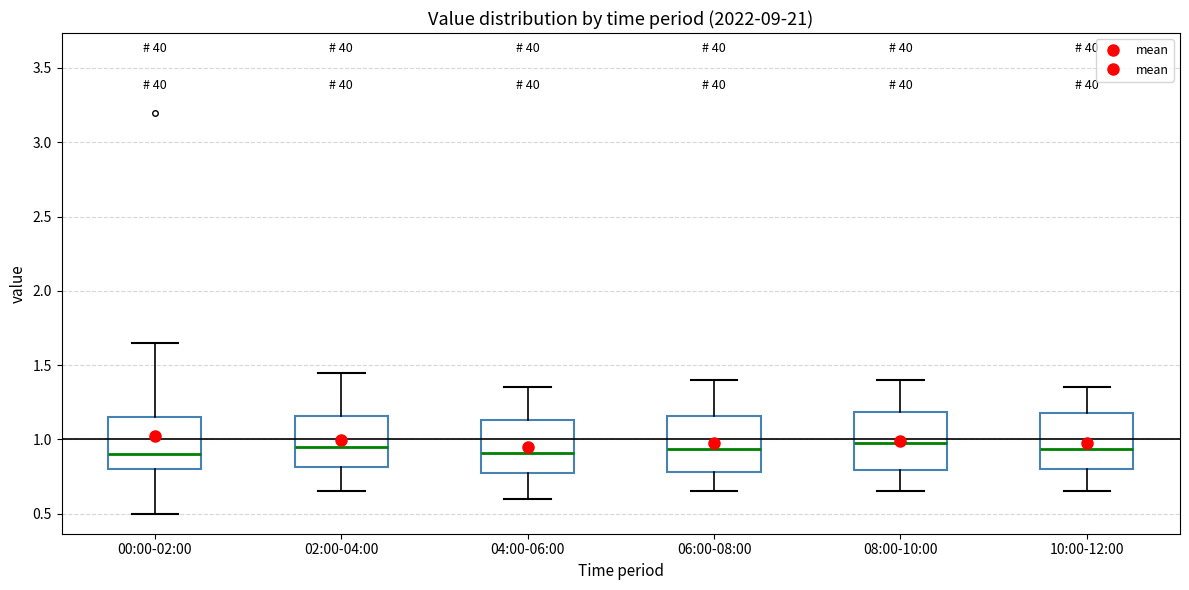

Reading left to right, transcribe this box plot: for each box, give where its median line is, the range the box spans, and where its two whiskers end, as read against the y-axis. The values are not printed on the chart, so give them approximately, as read against the axis.

00:00-02:00: median 0.90, box 0.80 to 1.15, whiskers 0.50 to 1.65
02:00-04:00: median 0.95, box 0.80 to 1.15, whiskers 0.65 to 1.45
04:00-06:00: median 0.90, box 0.75 to 1.15, whiskers 0.60 to 1.35
06:00-08:00: median 0.95, box 0.80 to 1.15, whiskers 0.65 to 1.40
08:00-10:00: median 1.00, box 0.80 to 1.20, whiskers 0.65 to 1.40
10:00-12:00: median 0.95, box 0.80 to 1.20, whiskers 0.65 to 1.35